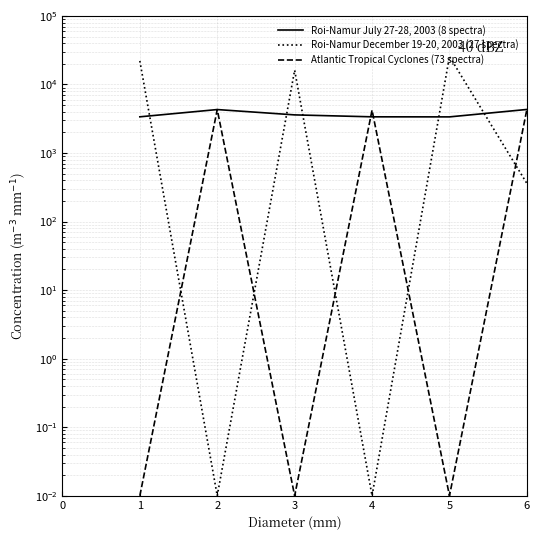

How many times do Atlantic Tropical Cyclones (73 spectra) and Roi-Namur December 19-20, 2003 (27 spectra) cross each other?

7